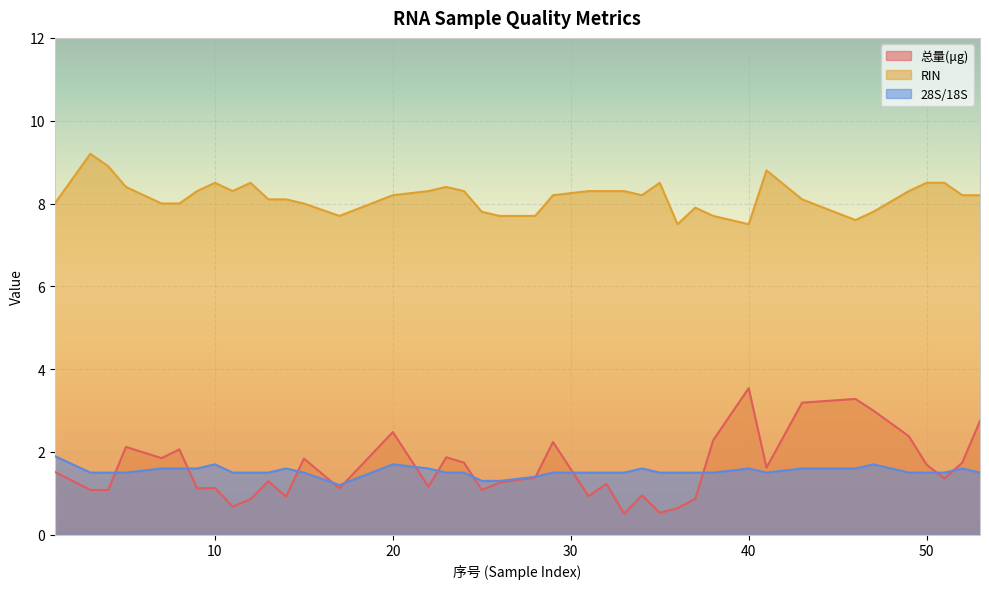

Between 25 and 51, which series saw the biggest shift?

RIN